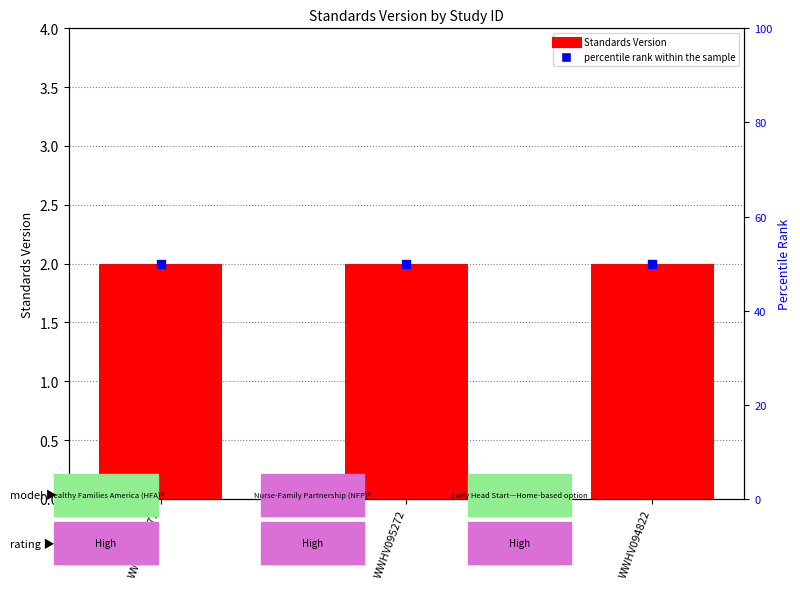

Which series contains the highest Y value?

percentile rank within the sample